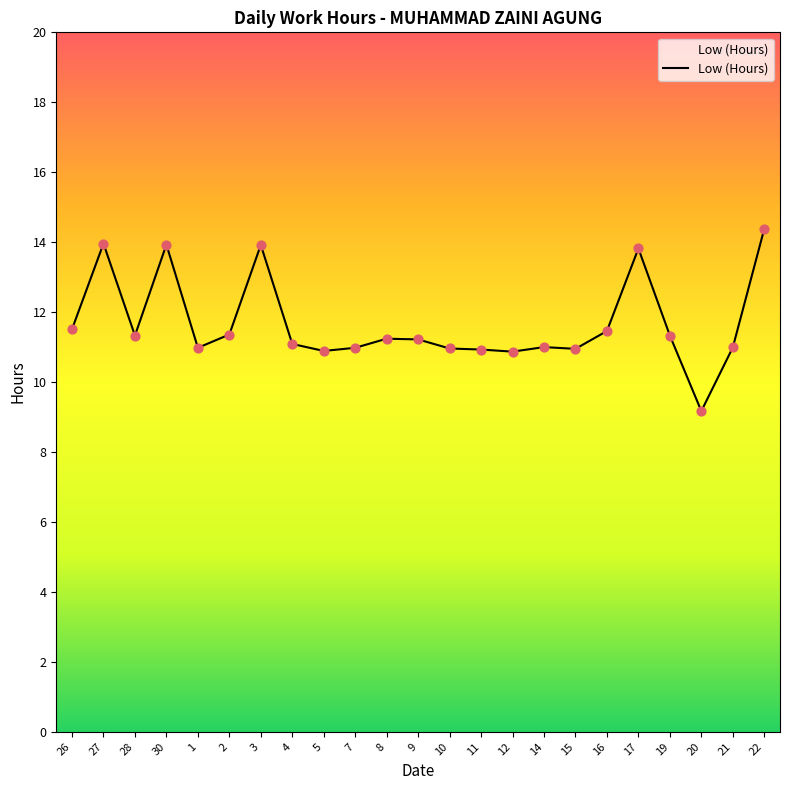

What is the ratio of the value at 9 to the value at 5?

1.0